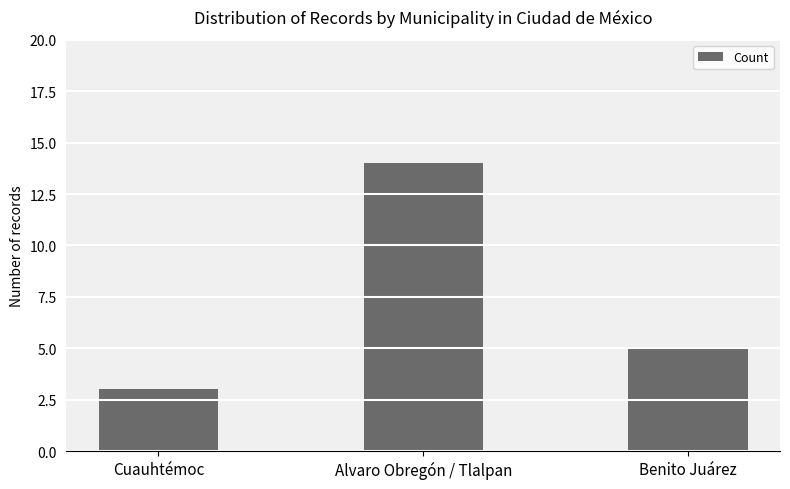

What is the label of the 1st bar from the left?

Cuauhtémoc